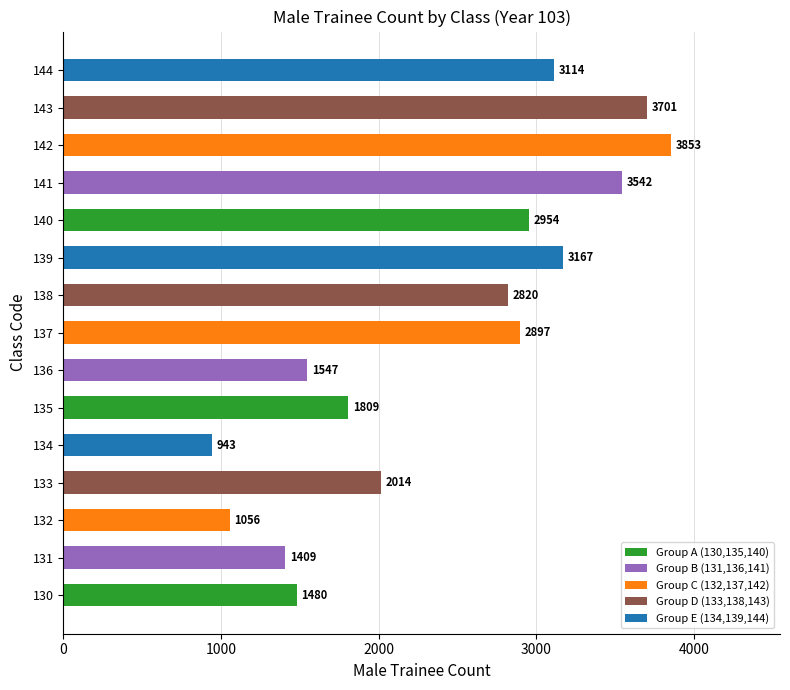

Reading top to bottom, what are all the values shown in this chart?

144=3114	143=3701	142=3853	141=3542	140=2954	139=3167	138=2820	137=2897	136=1547	135=1809	134=943	133=2014	132=1056	131=1409	130=1480